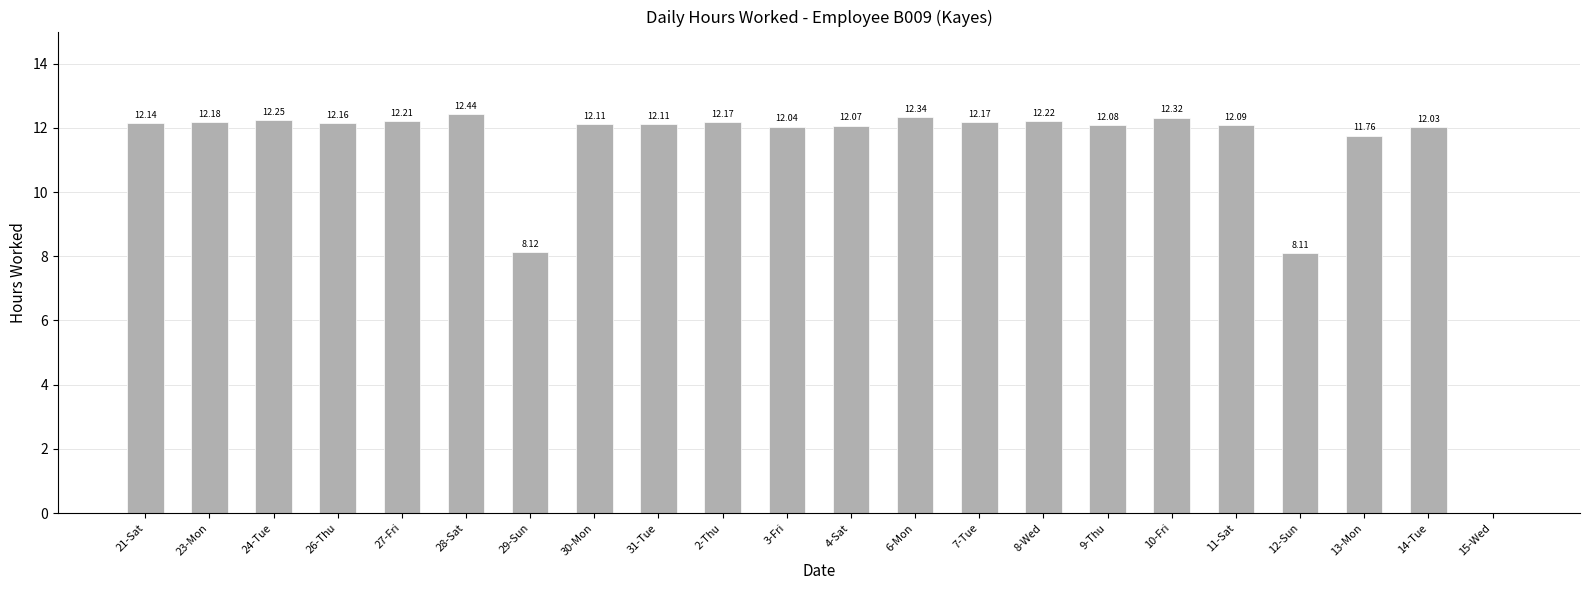

How many distinct data groups are displayed?

1